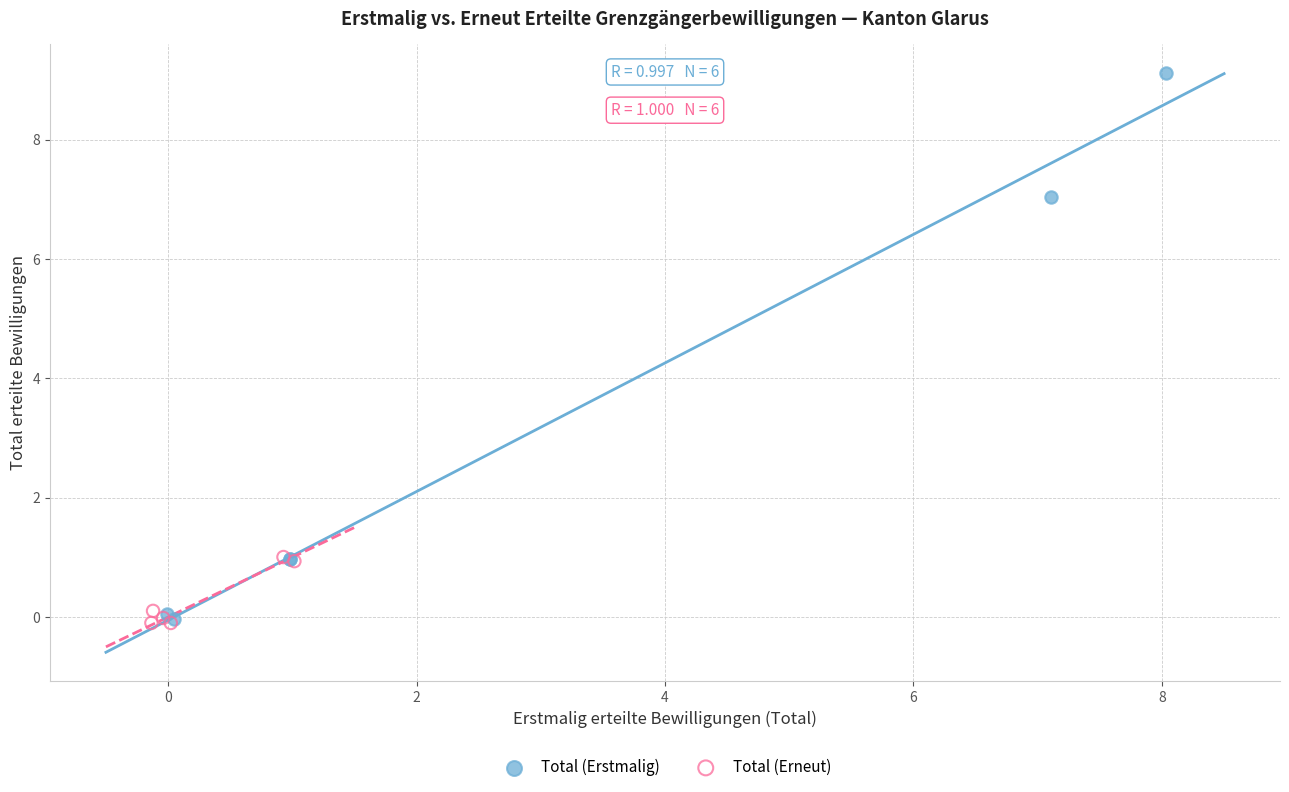

Which series has the widest spread of Y values?

Total (Erstmalig)